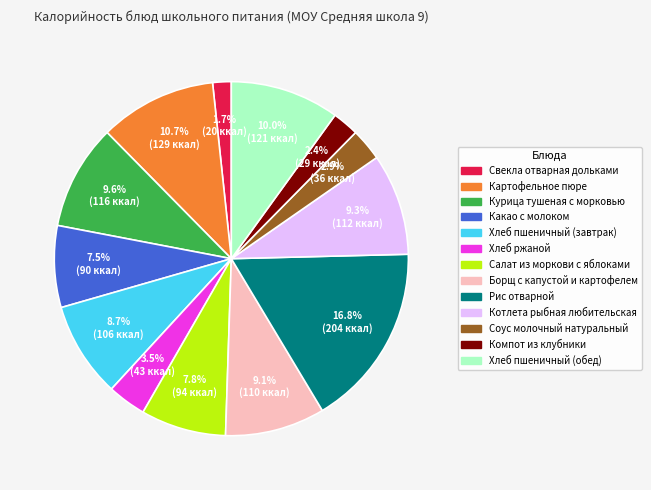

To the nearest percent, what is the difference between the Курица тушеная с морковью and Хлеб ржаной slice percentages?

6%